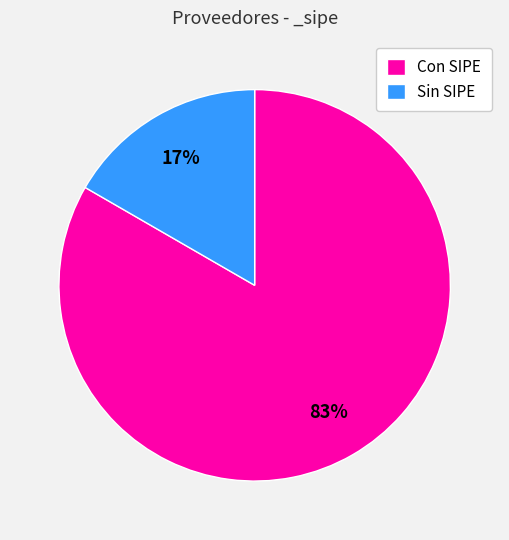

To the nearest percent, what is the average slice percentage?

50%